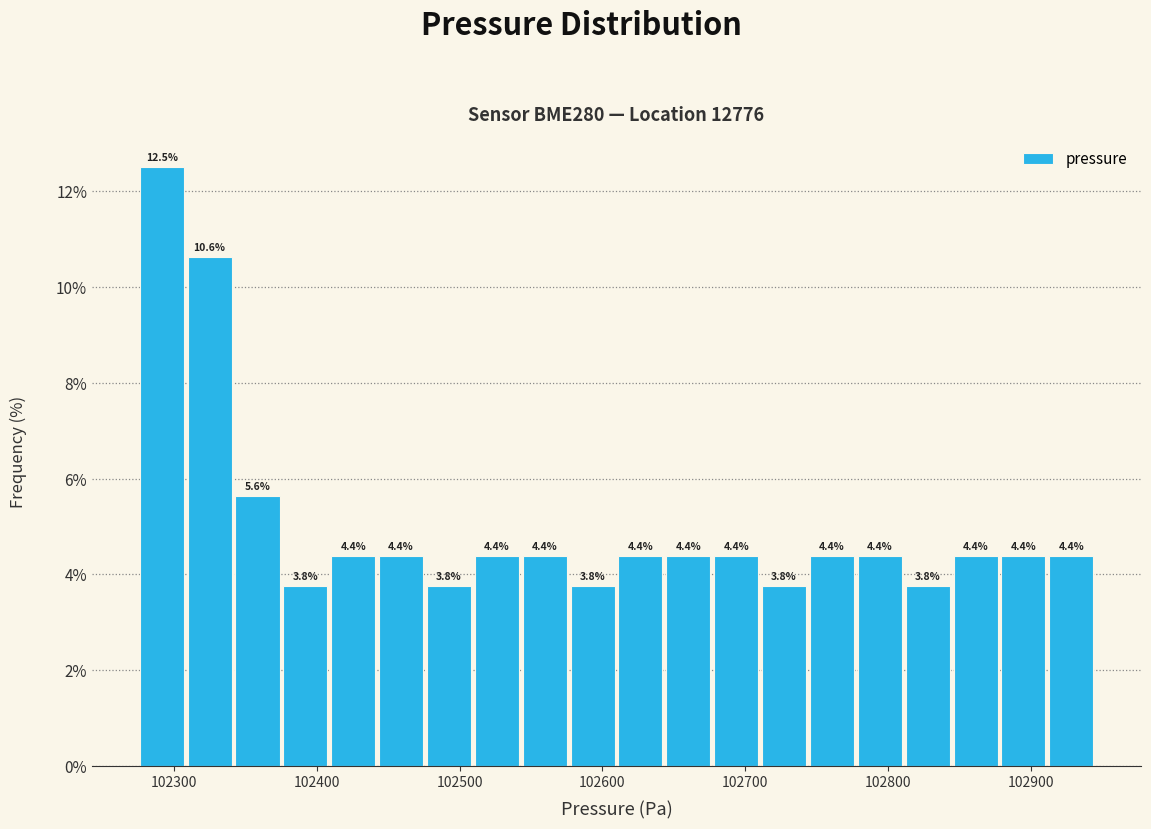

Around what value on the x-axis is the tallest bar? Give the approximate position of its centre, as read against the axis.

102290